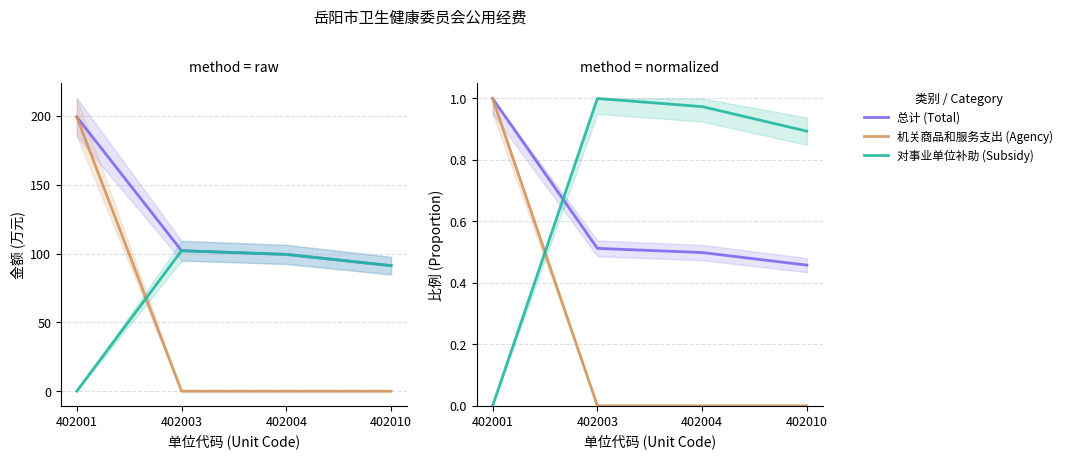

How many lines are shown in the chart?

3